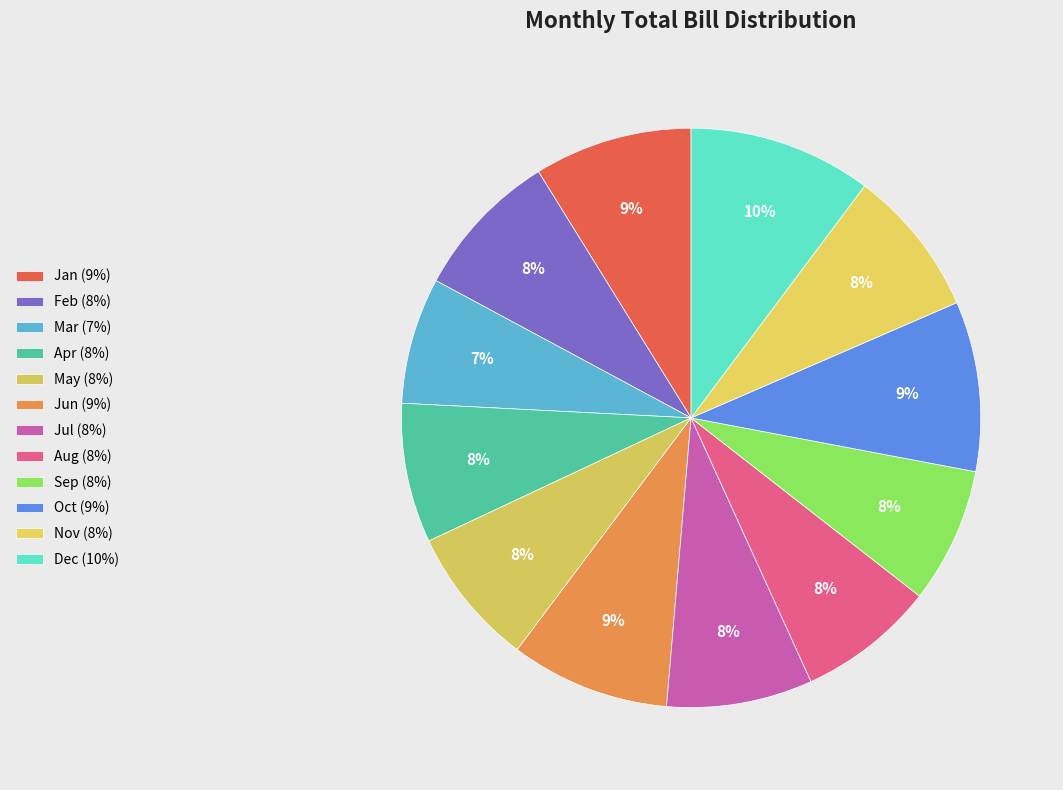

Combined, what portion of the pie is Apr and Jul?

15.9%